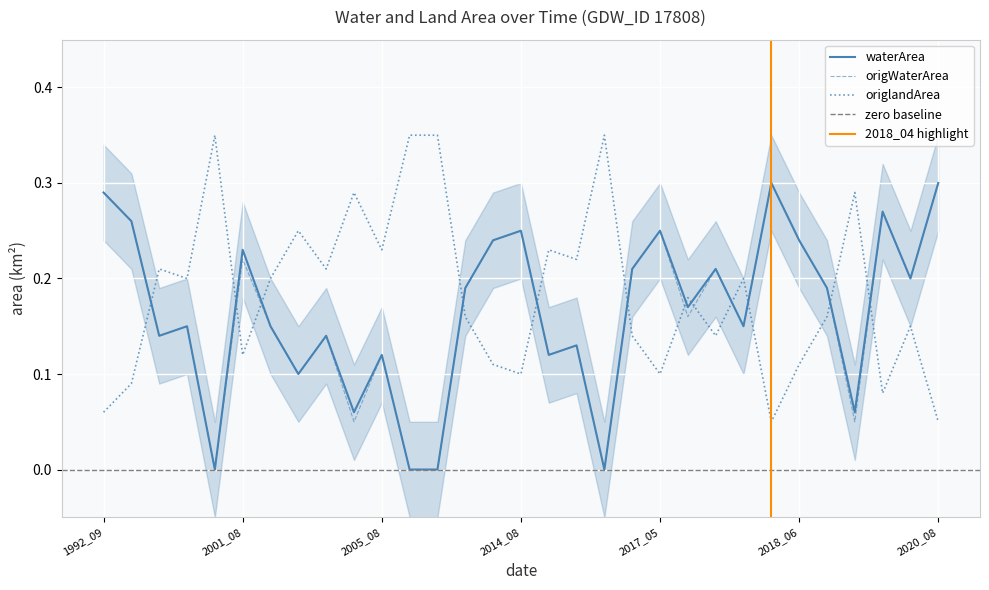

What is the spread (max minus min) of values at 2018_06?

0.1